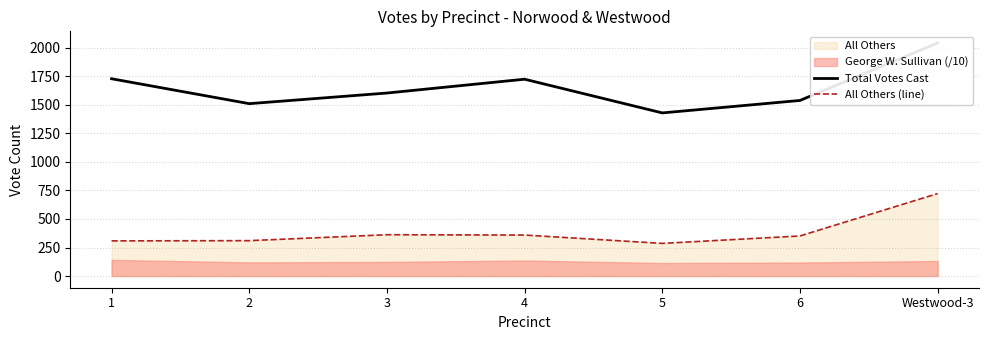

At 5, list the series in order from largest to smallest.

Total Votes Cast, All Others (line)